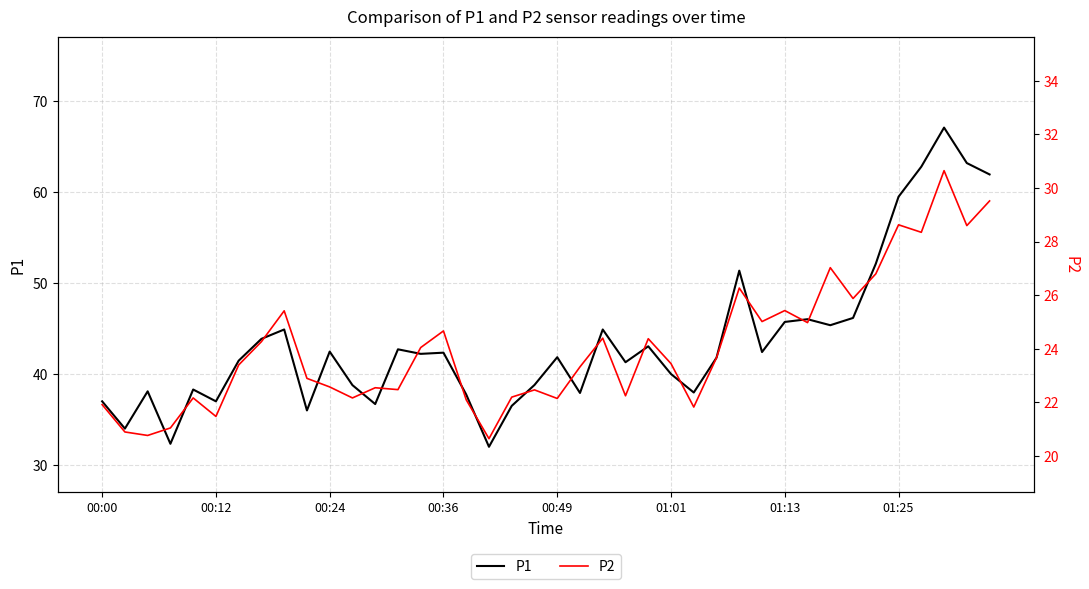

What is the value of the P1 point at the 16th from the left?

42.4